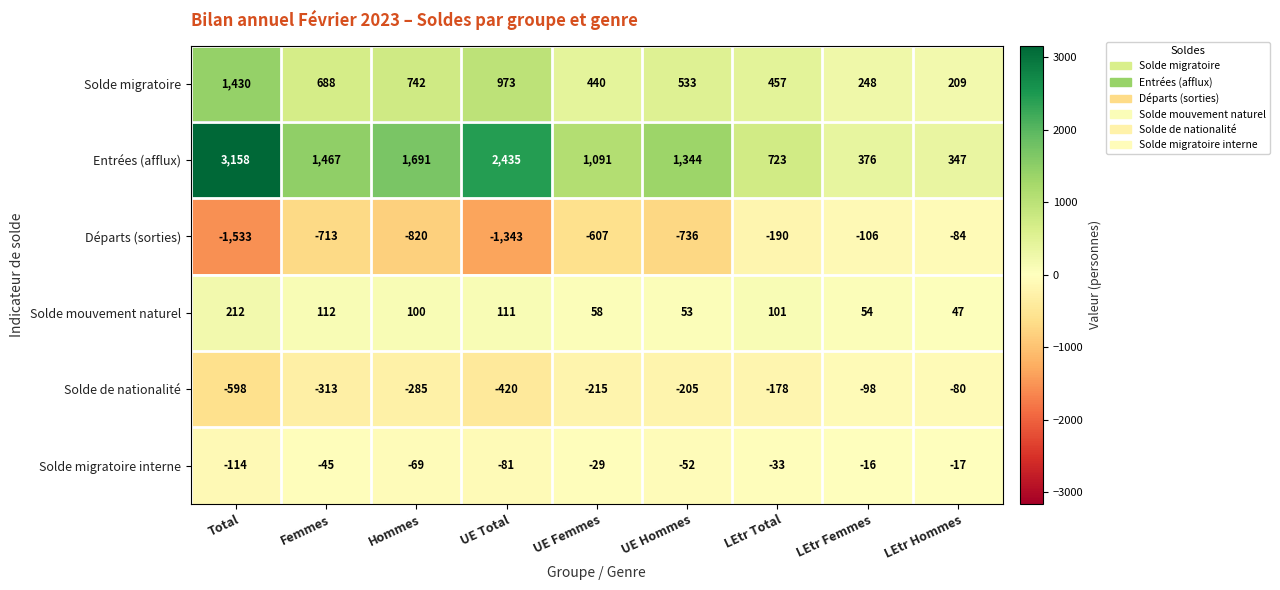

What is the highest value of the Solde de nationalité series?

-80